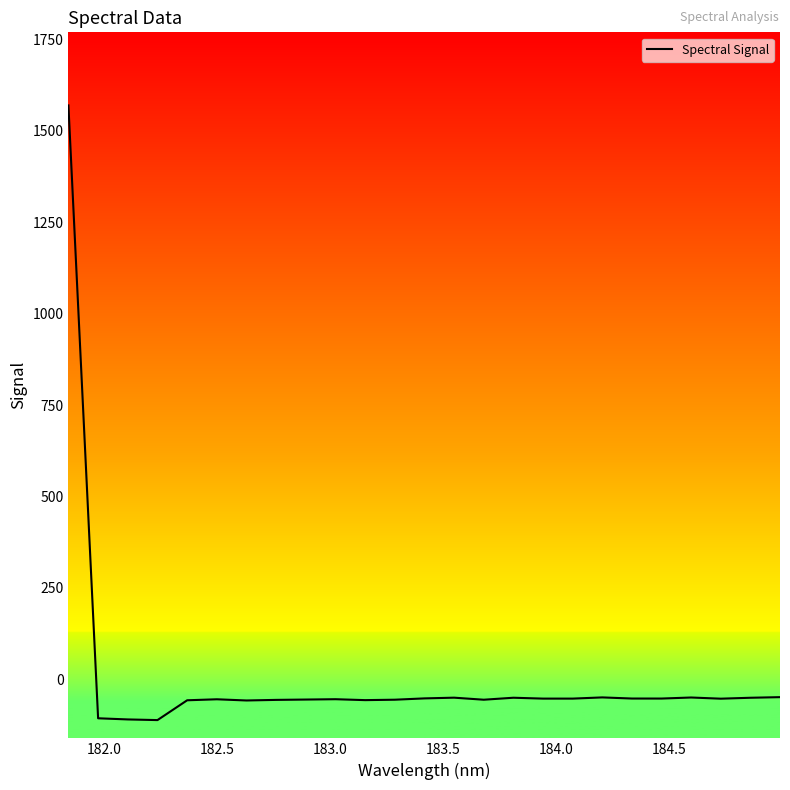

What is the smallest value displayed?

-112.2